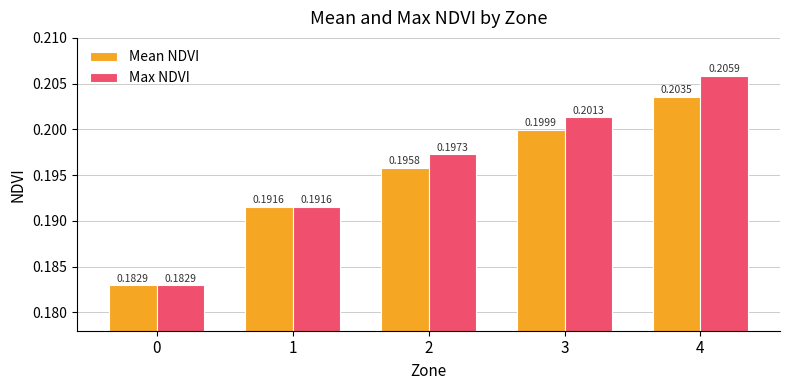

How many series are shown in this chart?

2